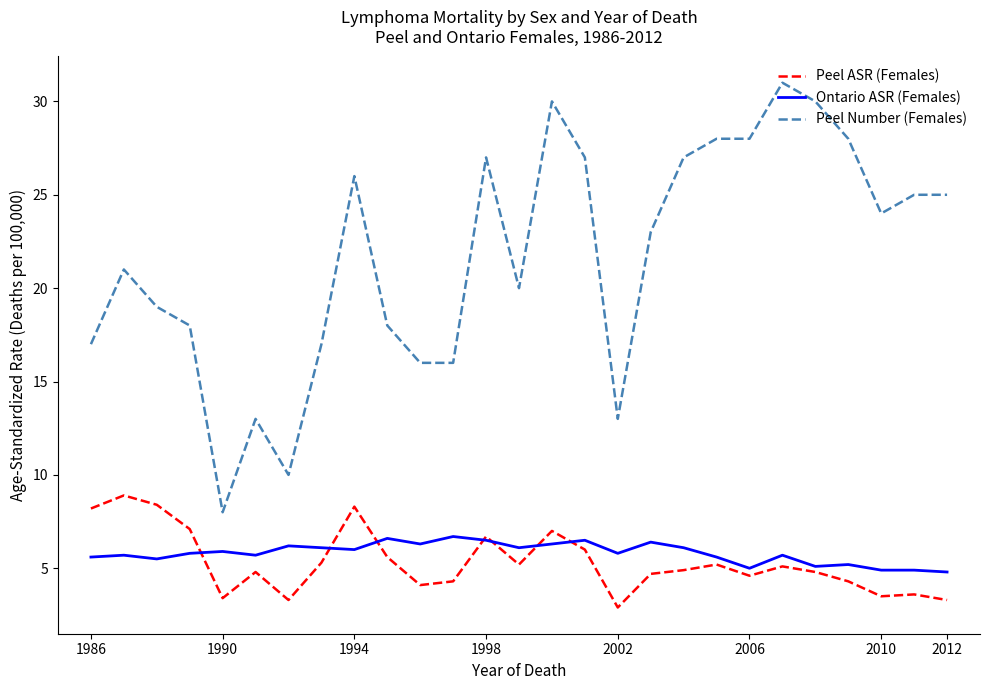

List the series in order of their peak value, lowest first.

Ontario ASR (Females), Peel ASR (Females), Peel Number (Females)